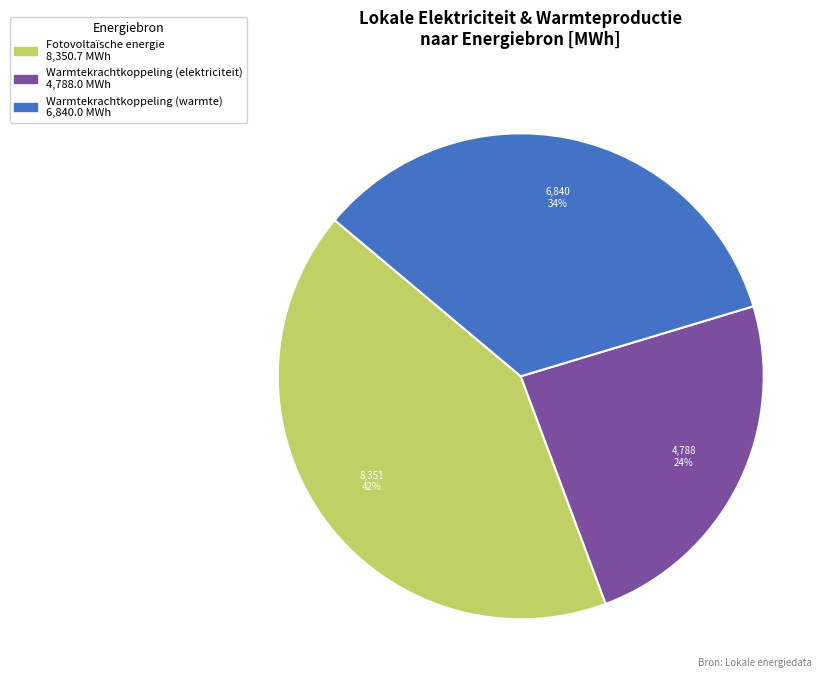

Is there any slice that represents more than half of the pie?

No